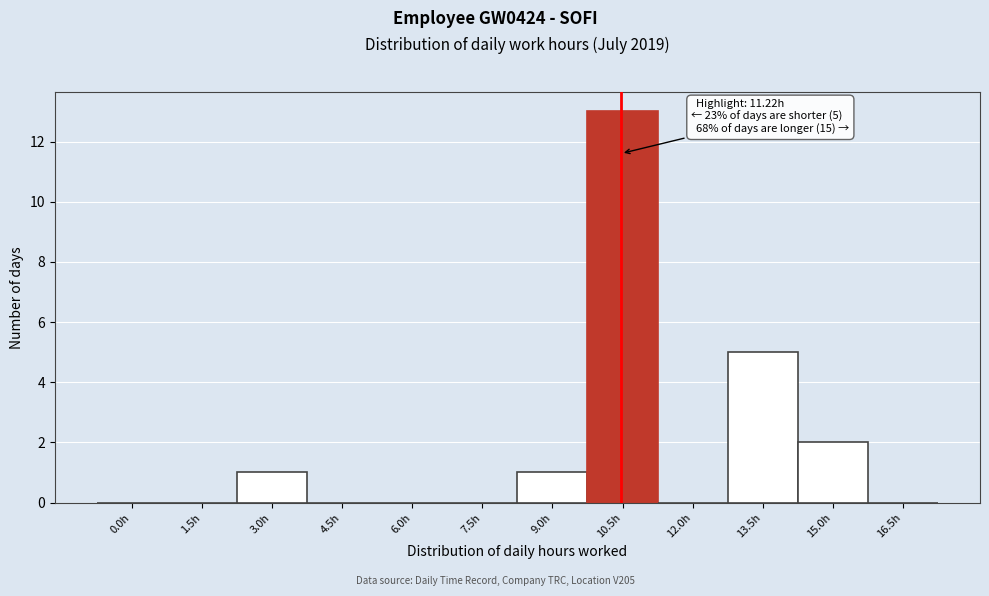

Reading left to right, extract all data points from this chart.

0.0h=0	1.5h=0	3.0h=1	4.5h=0	6.0h=0	7.5h=0	9.0h=1	10.5h=13	12.0h=0	13.5h=5	15.0h=2	16.5h=0